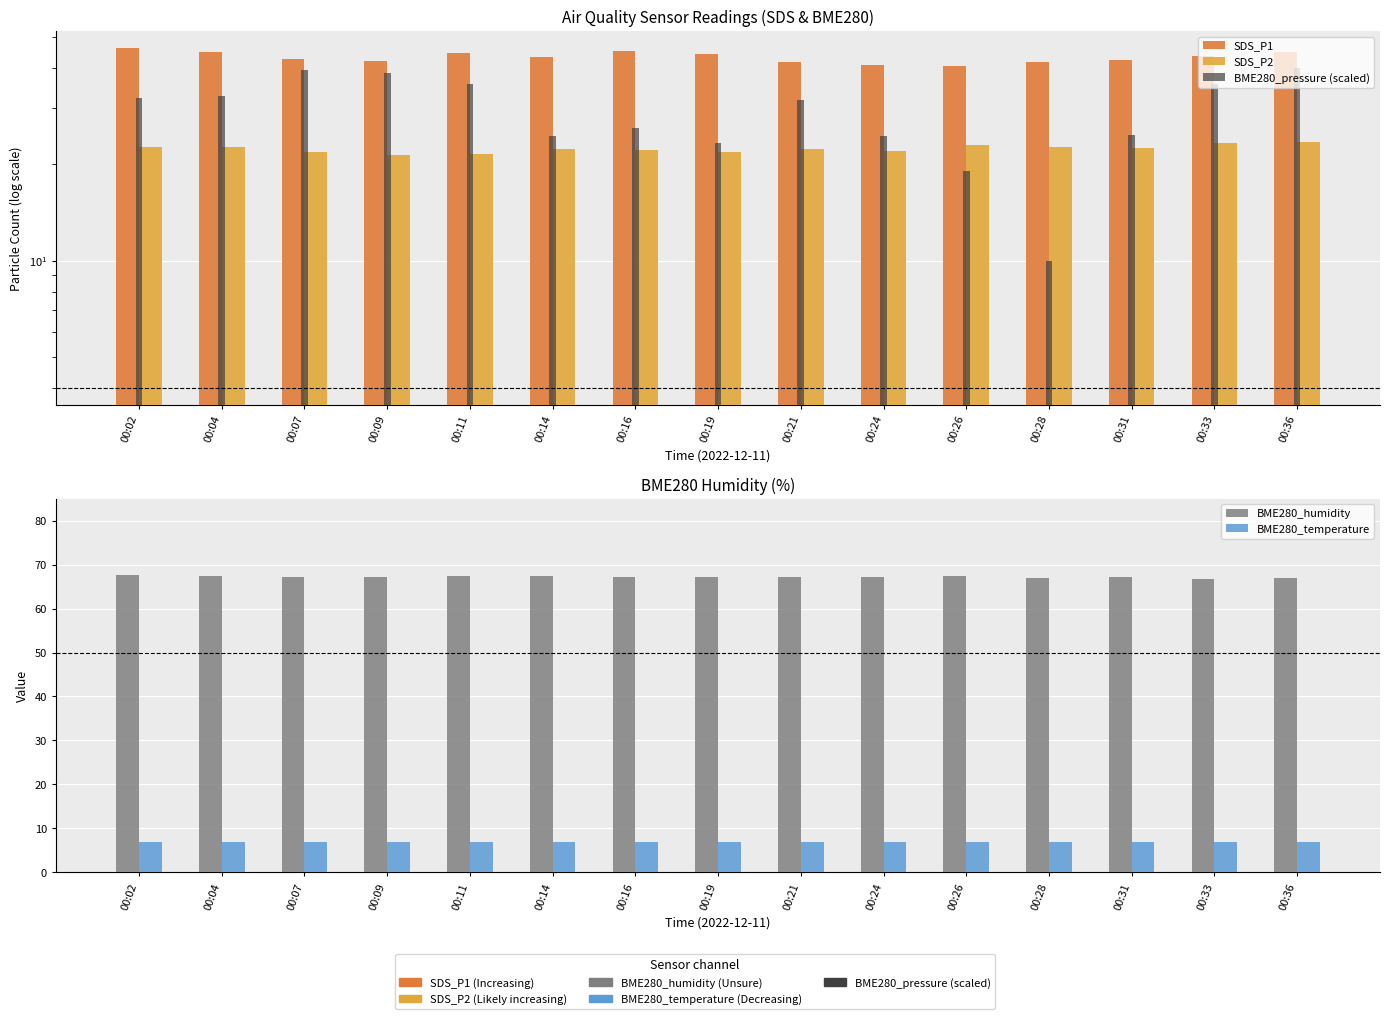

List the labels in order of SDS_P2 value, smallest first.

00:09, 00:11, 00:07, 00:19, 00:24, 00:16, 00:14, 00:21, 00:31, 00:28, 00:04, 00:02, 00:26, 00:33, 00:36